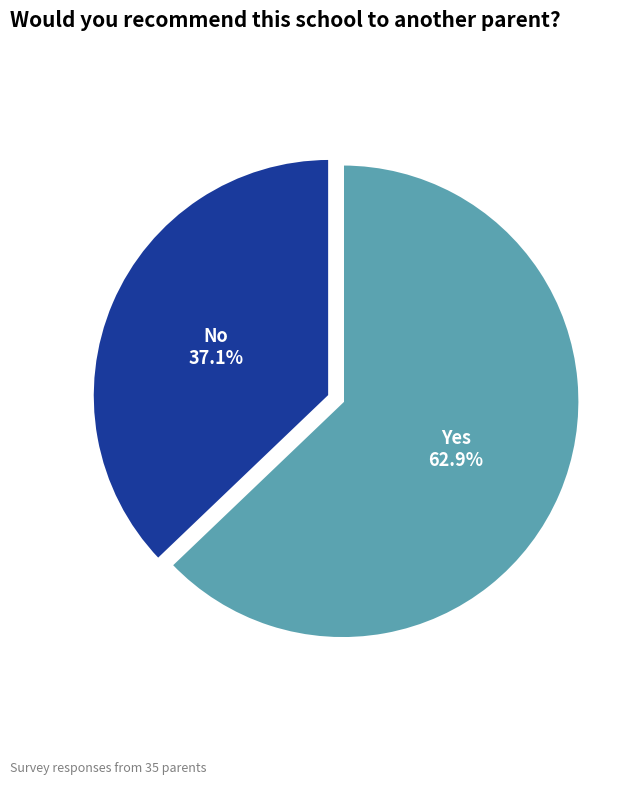

How much of the chart is everything except Yes?

37.1%